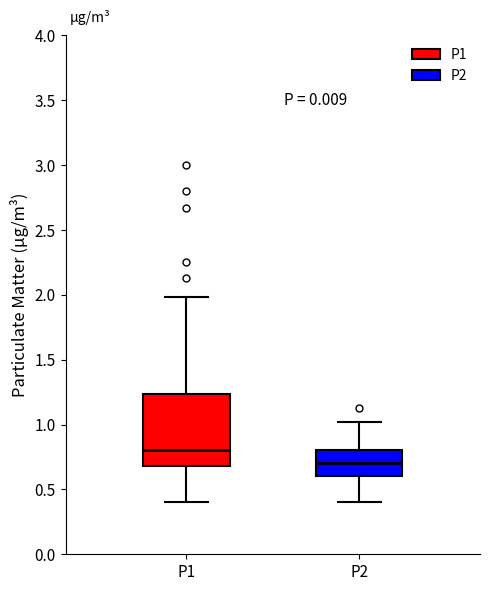

Reading left to right, read every box against the y-axis: the position of its median line, the range the box covers, and the ends of its whiskers. The values are not printed on the chart, so give them approximately, as read against the axis.

P1: median 0.80, box 0.70 to 1.25, whiskers 0.40 to 2.00
P2: median 0.70, box 0.60 to 0.80, whiskers 0.40 to 1.00